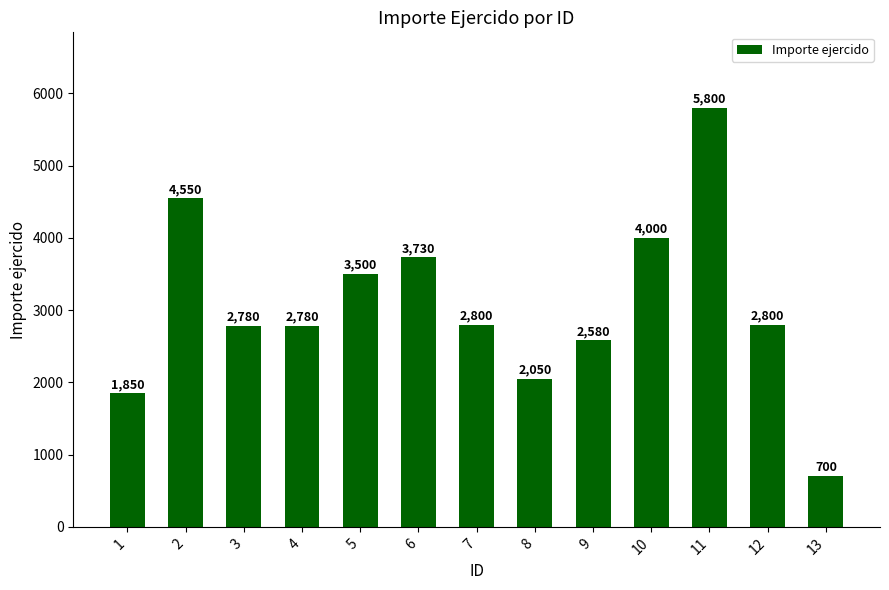

Reading left to right, what are all the values shown in this chart?

1850	4550	2780	2780	3500	3730	2800	2050	2580	4000	5800	2800	700